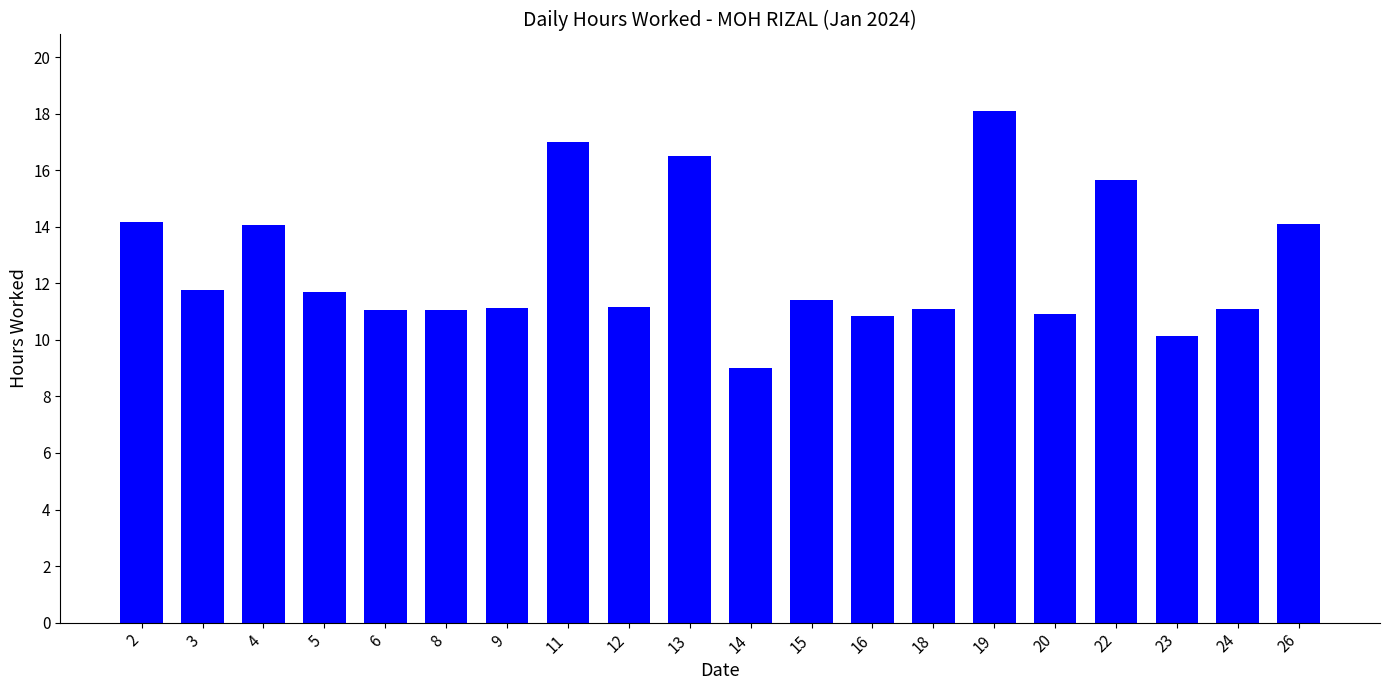

How many bars are there in total?

20